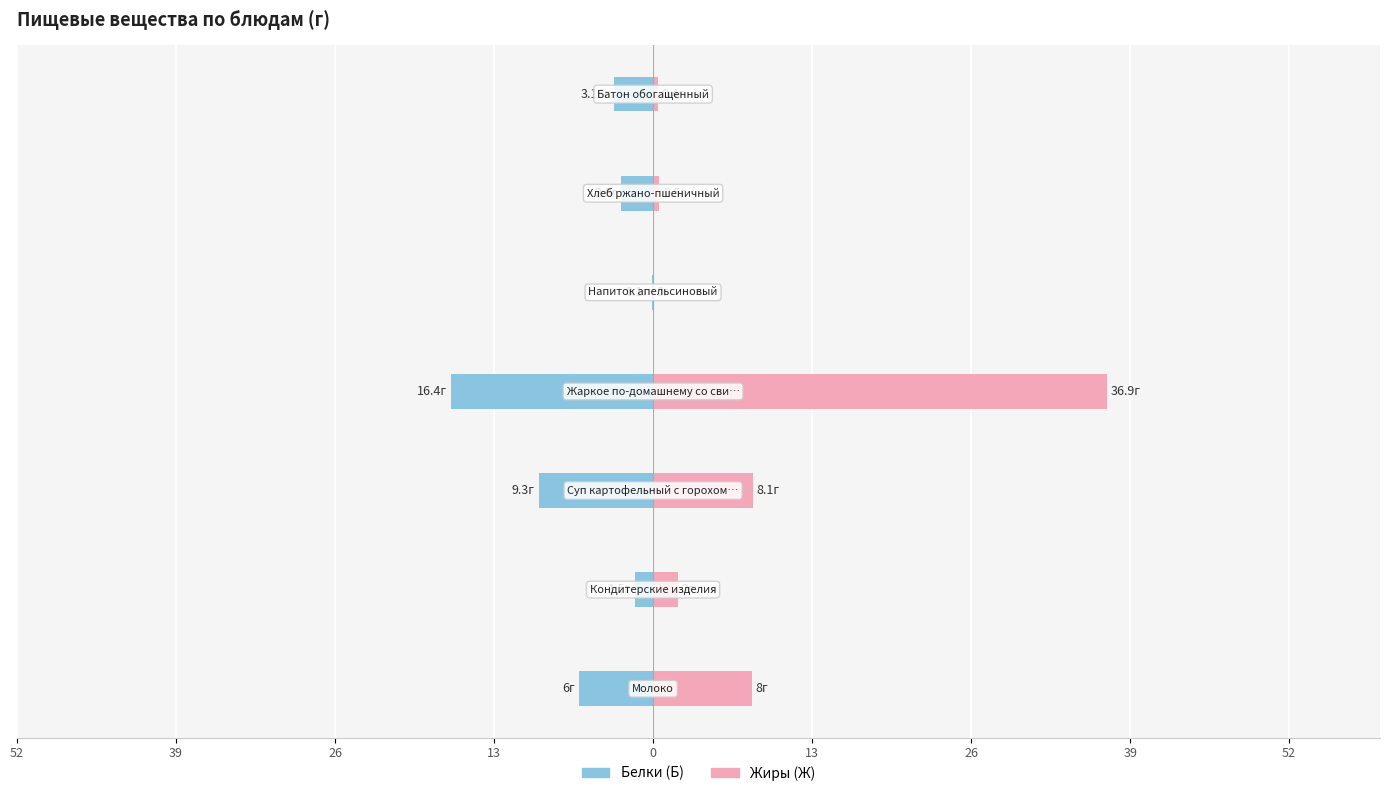

How many groups of bars are there?

7